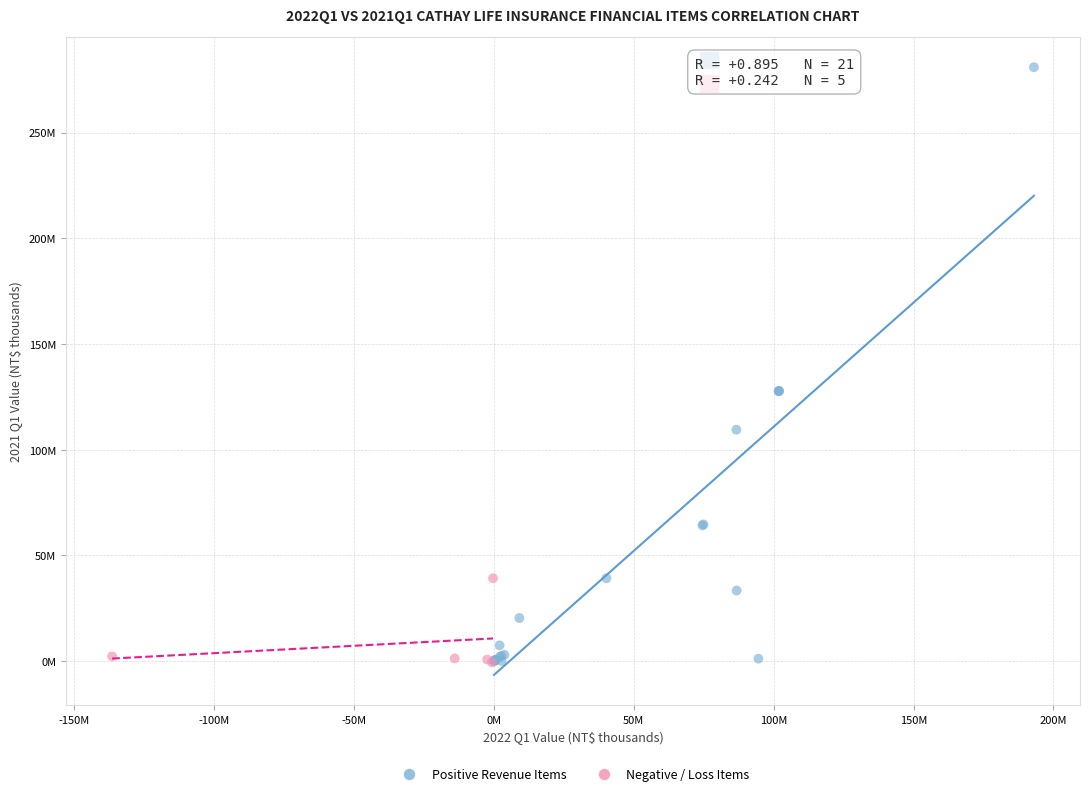

What are all the series names shown in the legend?

Positive Revenue Items, Negative / Loss Items